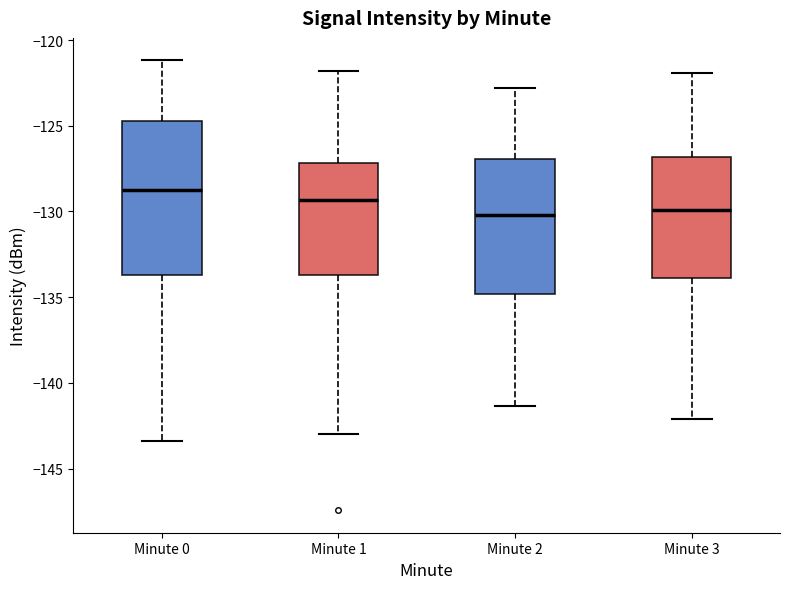

Reading left to right, transcribe this box plot: for each box, give where its median line is, the range the box spans, and where its two whiskers end, as read against the y-axis. The values are not printed on the chart, so give them approximately, as read against the axis.

Minute 0: median -129.0, box -133.5 to -124.5, whiskers -143.5 to -121.0
Minute 1: median -129.5, box -133.5 to -127.0, whiskers -143.0 to -122.0
Minute 2: median -130.0, box -135.0 to -127.0, whiskers -141.5 to -123.0
Minute 3: median -130.0, box -134.0 to -127.0, whiskers -142.0 to -122.0